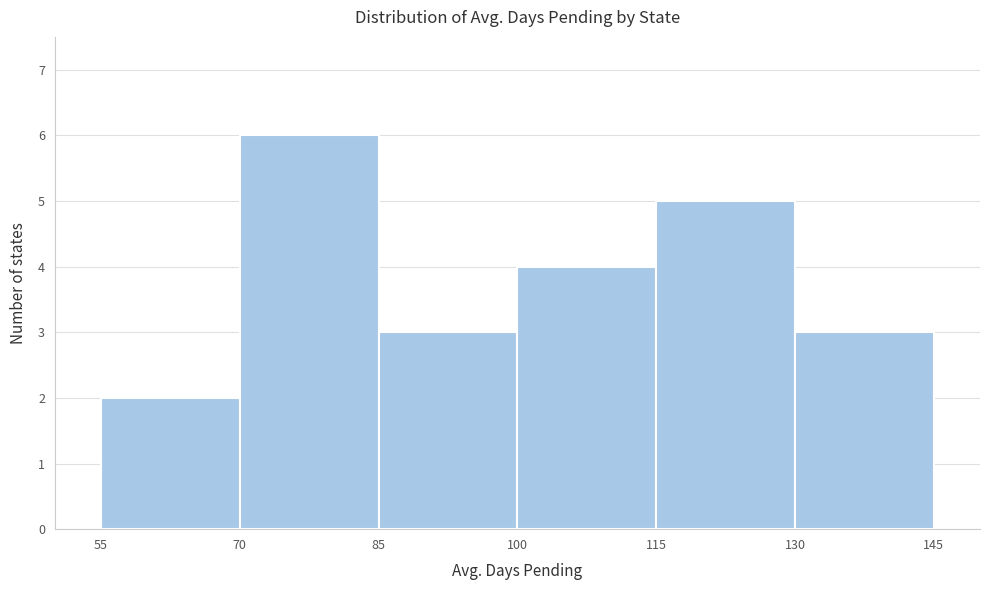

Reading left to right, list every bar in this chart as the range it spans on the x-axis followed by its height. The values are not printed on the chart, so give them approximately, as read against the axis.

55 to 70: 2
70 to 85: 6
85 to 100: 3
100 to 115: 4
115 to 130: 5
130 to 145: 3